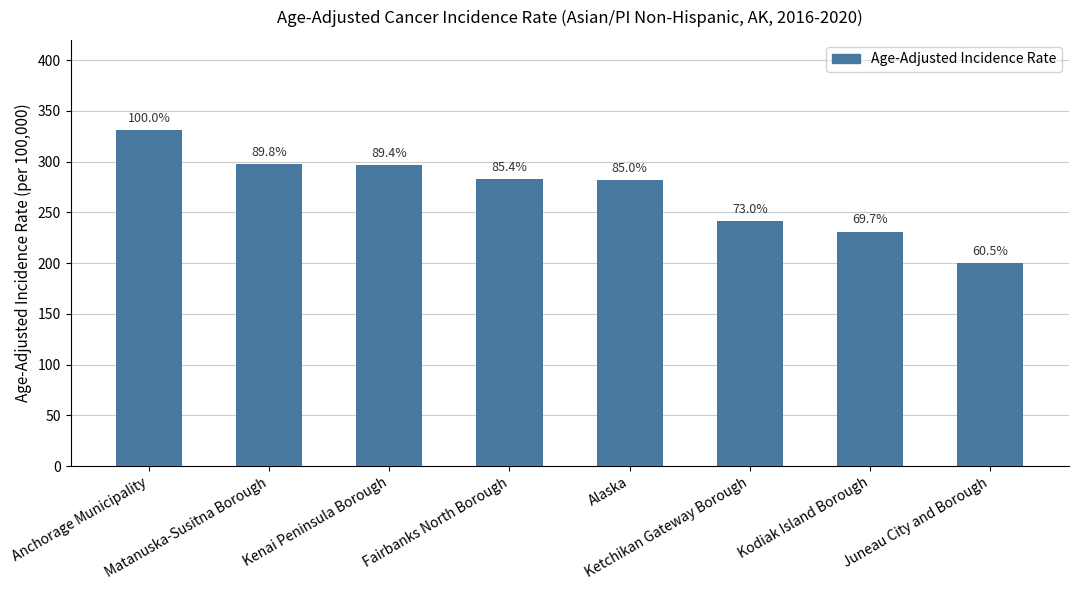

What is the difference between the maximum and minimum values?

131.0